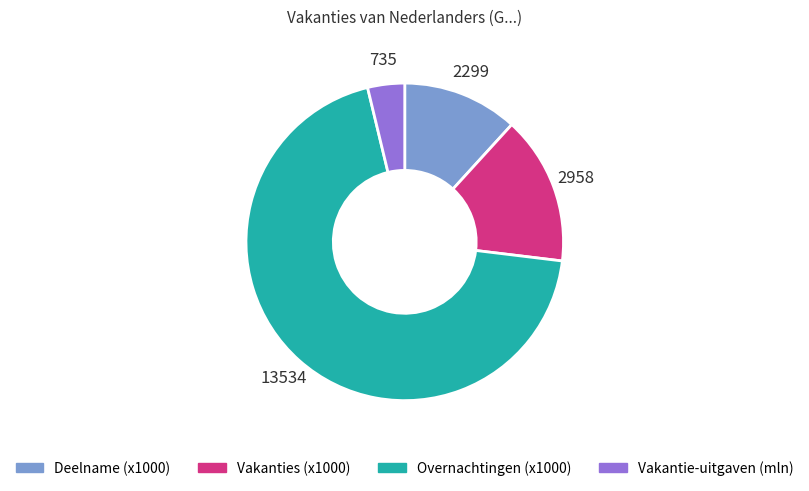

Do Vakantie-uitgaven (mln) and Deelname (x1000) together represent more than half of the pie?

No